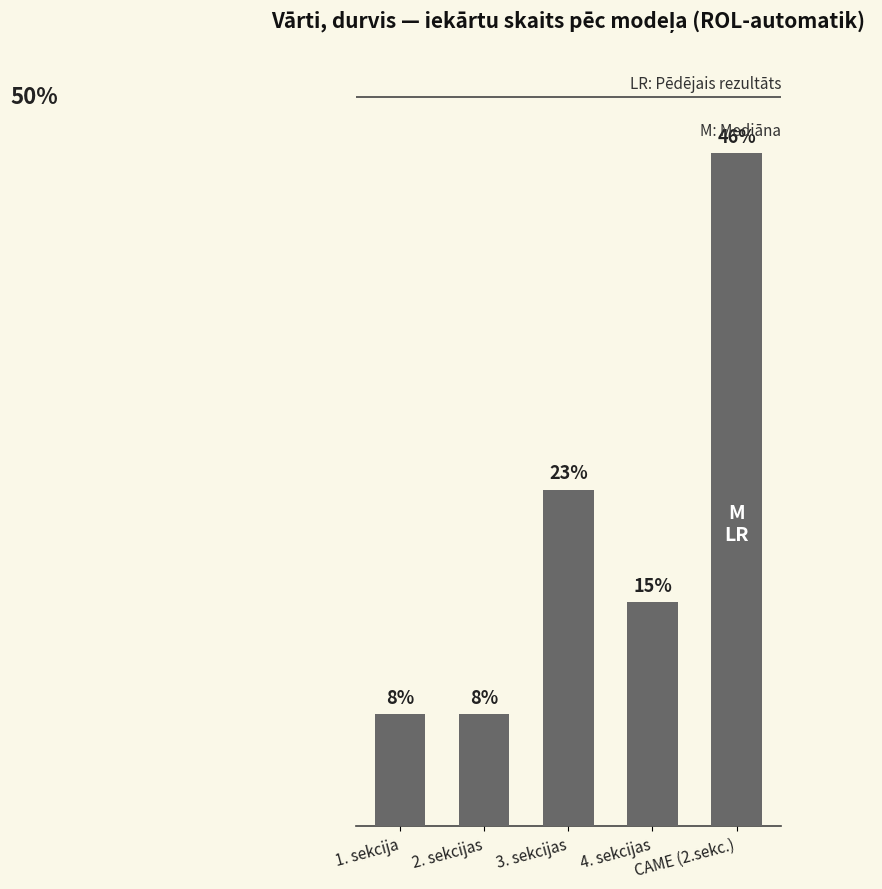

Reading left to right, what are all the values shown in this chart?

7.7	7.7	23.1	15.4	46.2